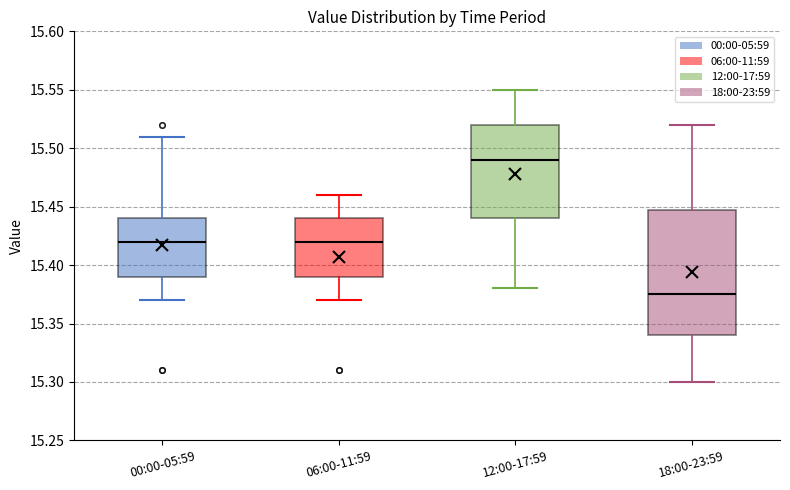

Which box's median line is the lowest?

18:00-23:59